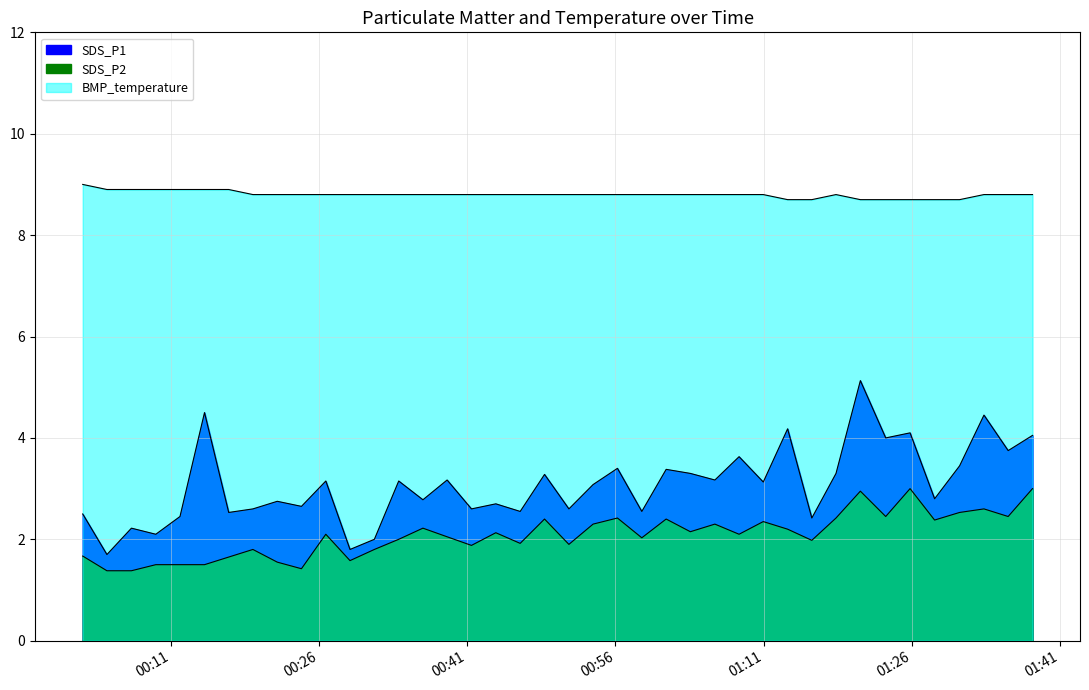

What position from the left is 2022/04/04 01:10:58?

29